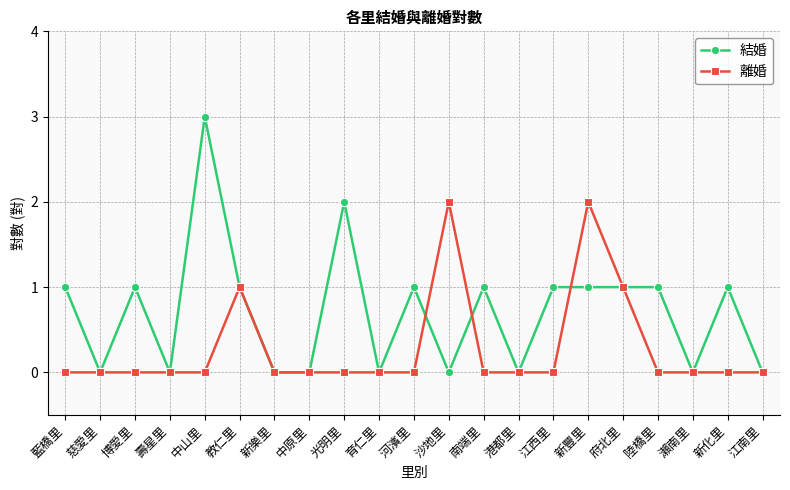

Reading left to right, list all the values displayed in this chart.

結婚: 藍橋里=1	慈愛里=0	博愛里=1	壽星里=0	中山里=3	教仁里=1	新樂里=0	中原里=0	光明里=2	育仁里=0	河濱里=1	沙地里=0	南端里=1	港都里=0	江西里=1	新豐里=1	府北里=1	陸橋里=1	瀨南里=0	新化里=1	江南里=0
離婚: 藍橋里=0	慈愛里=0	博愛里=0	壽星里=0	中山里=0	教仁里=1	新樂里=0	中原里=0	光明里=0	育仁里=0	河濱里=0	沙地里=2	南端里=0	港都里=0	江西里=0	新豐里=2	府北里=1	陸橋里=0	瀨南里=0	新化里=0	江南里=0